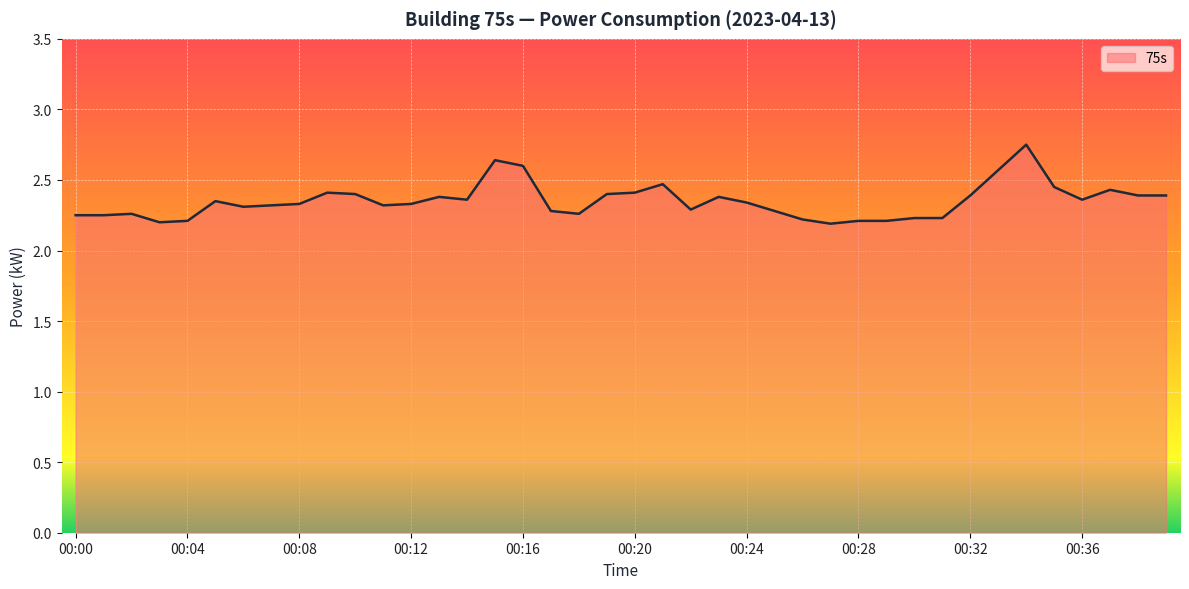

How many categories are shown in the chart?

40